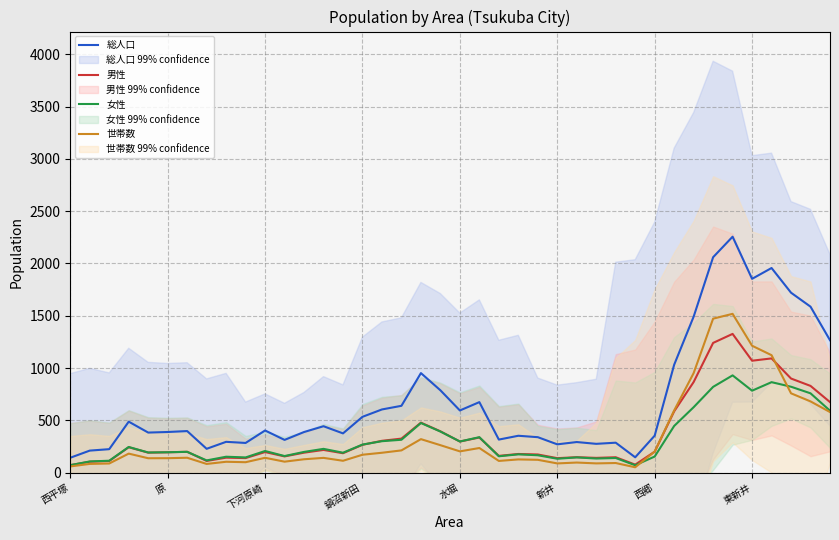

What is the maximum value for 男性?

1326.5